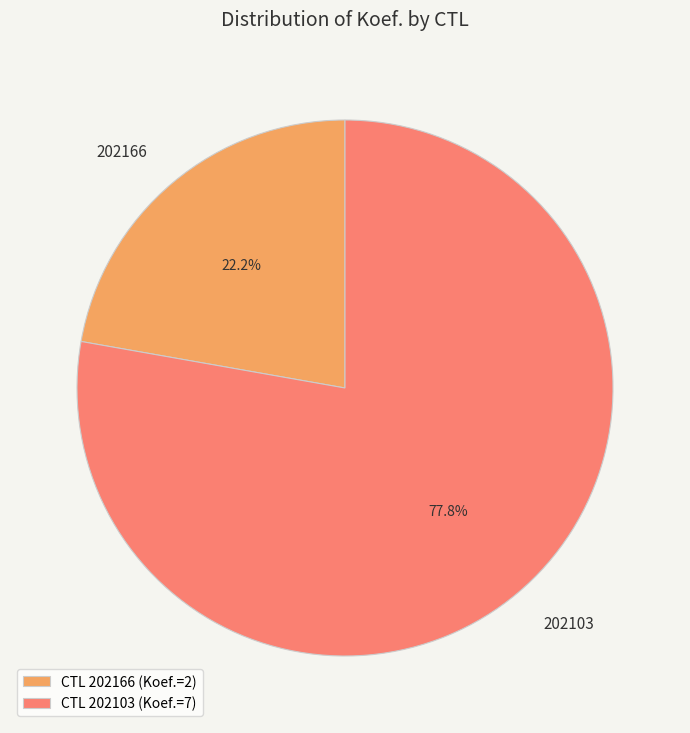

How many slices are in this pie chart?

2